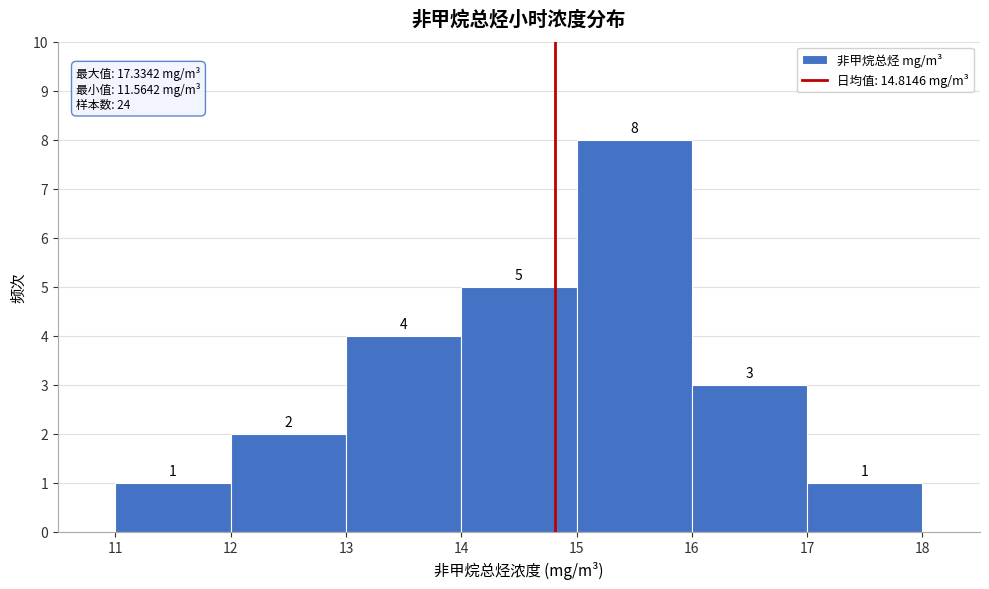

Over which range of the x-axis is the bar tallest?

15 to 16